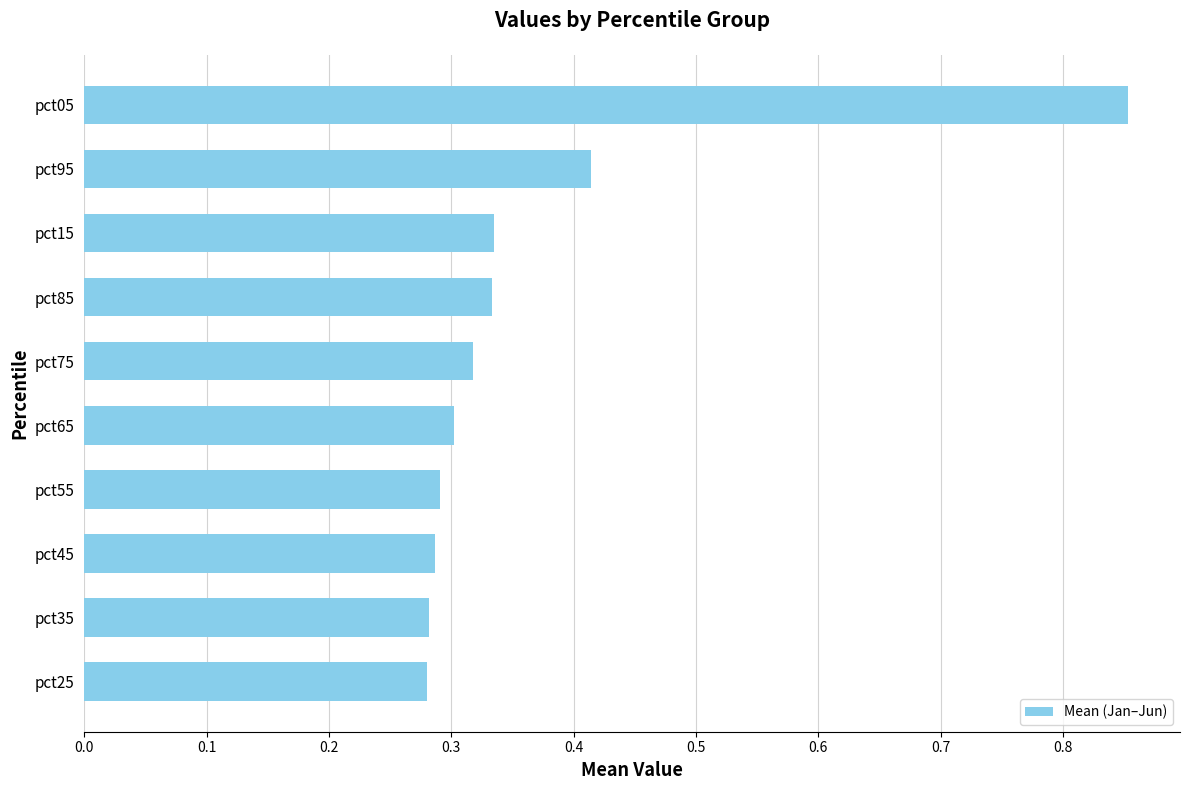

What is the sum of the values at pct05 and pct45?

1.1